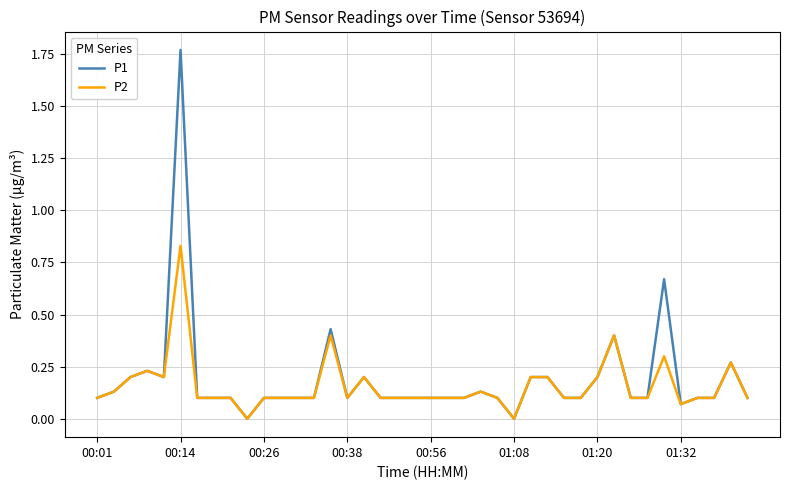

Rank the series by their maximum value, from highest to lowest.

P1, P2